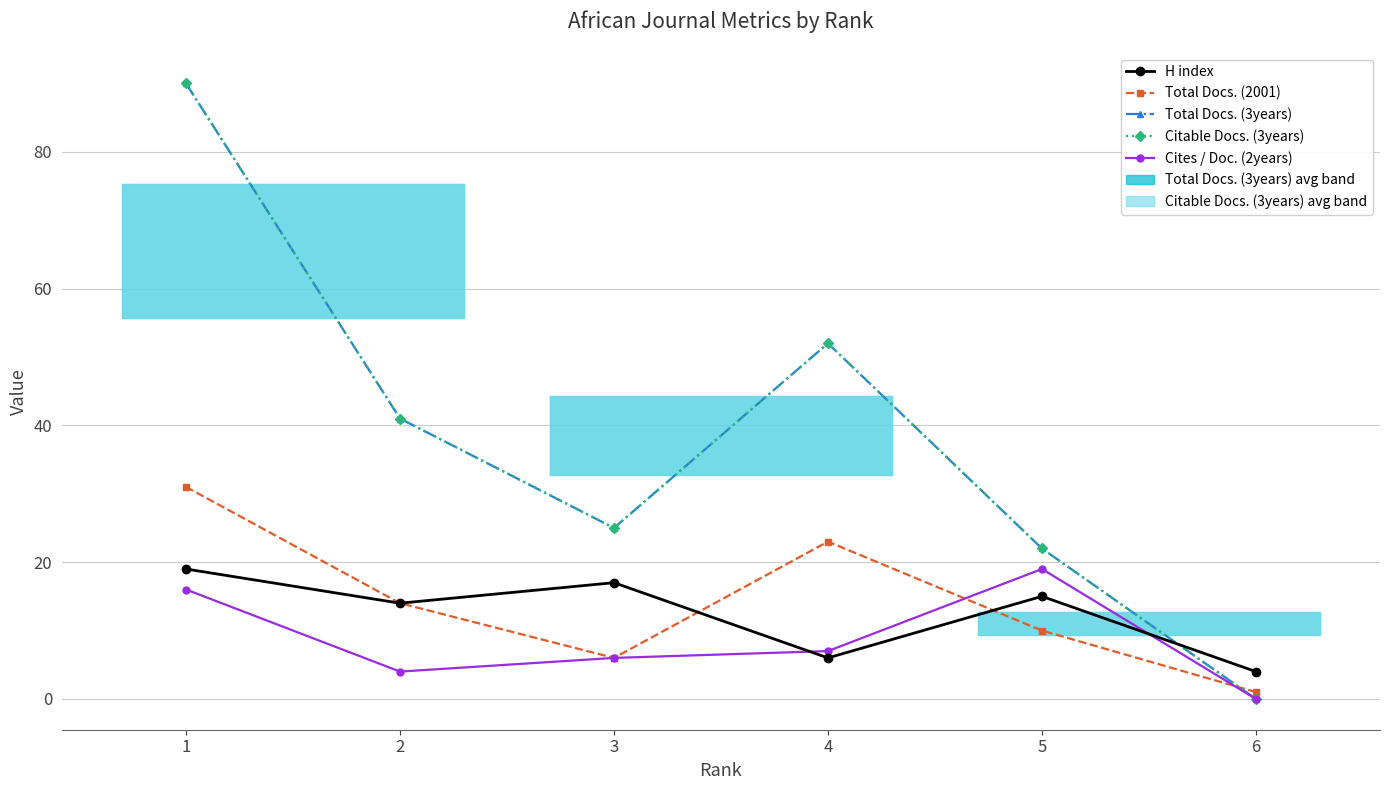

True or false: Total Docs. (2001) has more than 2 interior local peaks.

False